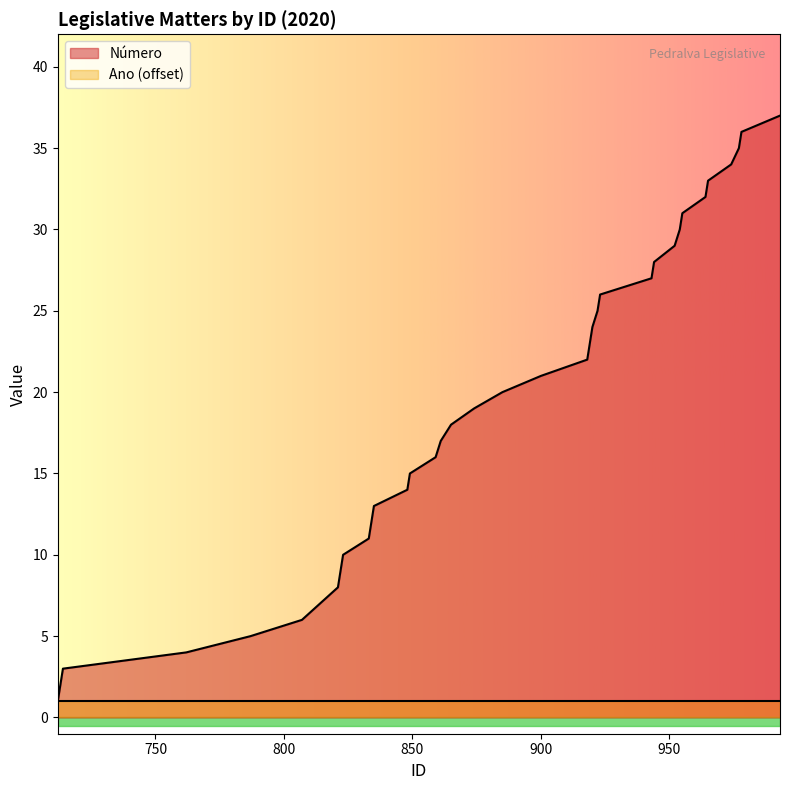

At which label is the value closest to 19?

874